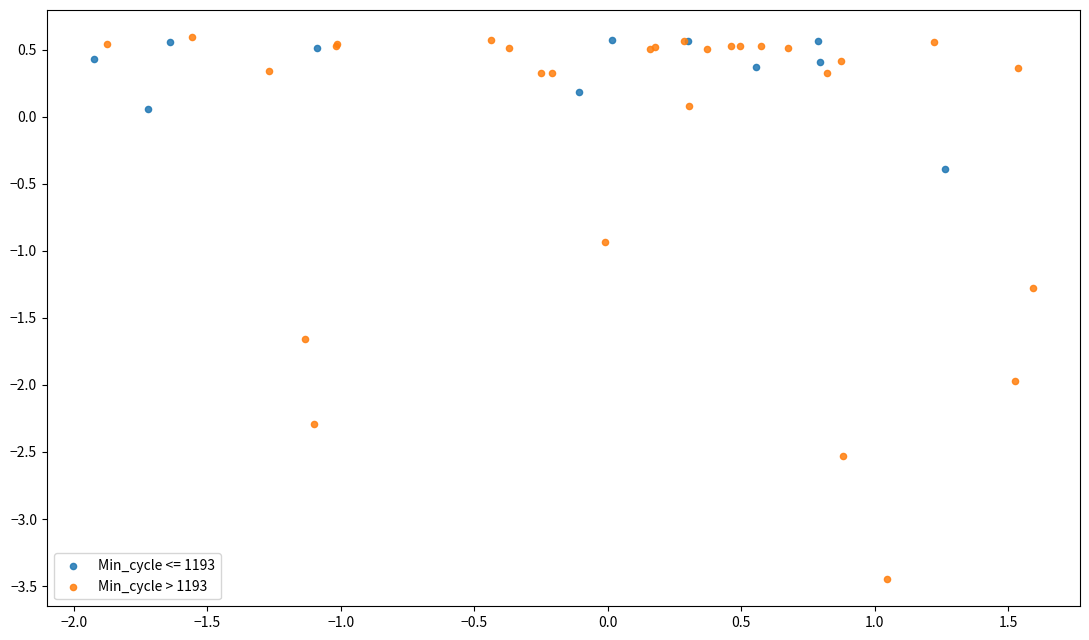

Which series has the largest Y range (max minus min)?

Min_cycle > 1193